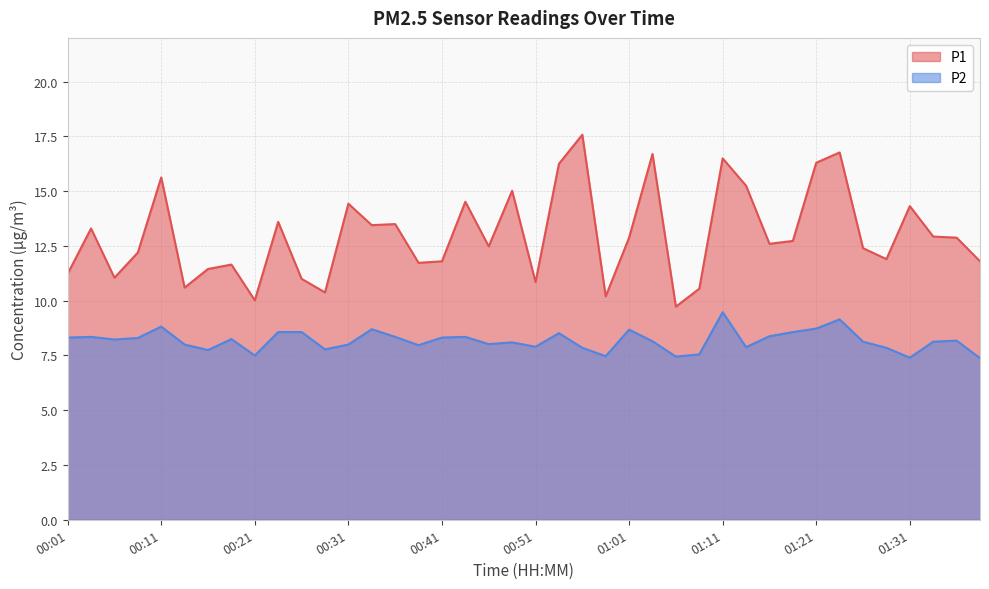

Reading left to right, transcribe all the data shown in this chart.

P1: 00:01=11.2	00:04=13.3	00:06=11.1	00:09=12.2	00:11=15.6	00:14=10.6	00:16=11.4	00:19=11.7	00:21=10.0	00:23=13.6	00:26=11.0	00:28=10.4	00:31=14.4	00:33=13.4	00:36=13.5	00:38=11.7	00:41=11.8	00:43=14.5	00:46=12.5	00:48=15.0	00:51=10.8	00:53=16.2	00:56=17.6	00:58=10.2	01:01=12.9	01:03=16.7	01:06=9.7	01:09=10.6	01:11=16.5	01:14=15.2	01:16=12.6	01:18=12.7	01:21=16.3	01:23=16.8	01:26=12.4	01:29=11.9	01:31=14.3	01:34=12.9	01:36=12.9	01:39=11.8
P2: 00:01=8.3	00:04=8.3	00:06=8.2	00:09=8.3	00:11=8.8	00:14=8.0	00:16=7.8	00:19=8.2	00:21=7.5	00:23=8.6	00:26=8.6	00:28=7.8	00:31=8.0	00:33=8.7	00:36=8.3	00:38=8.0	00:41=8.3	00:43=8.3	00:46=8.0	00:48=8.1	00:51=7.9	00:53=8.5	00:56=7.8	00:58=7.5	01:01=8.7	01:03=8.2	01:06=7.5	01:09=7.5	01:11=9.5	01:14=7.9	01:16=8.4	01:18=8.6	01:21=8.7	01:23=9.2	01:26=8.1	01:29=7.8	01:31=7.4	01:34=8.1	01:36=8.2	01:39=7.4